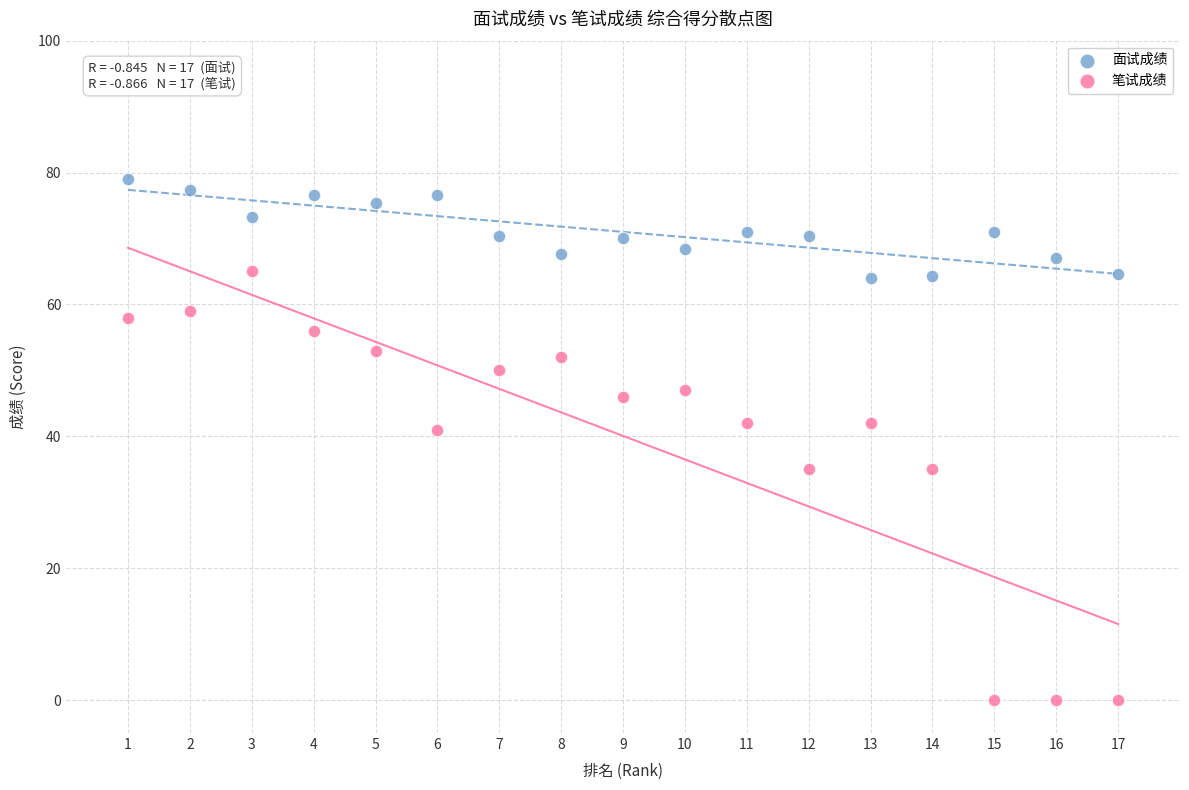

Which series has the widest spread of Y values?

笔试成绩